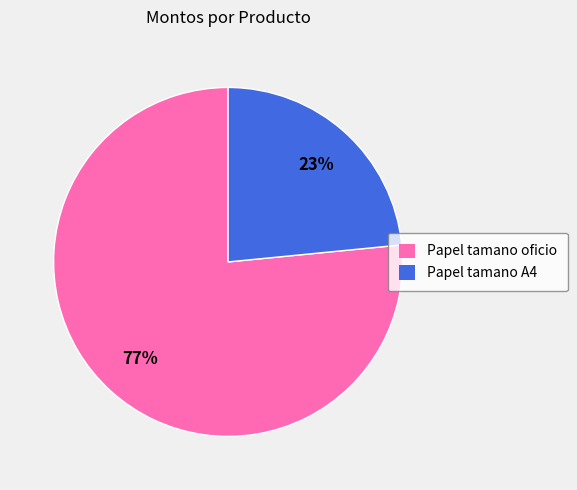

Count the number of slices in the pie.

2